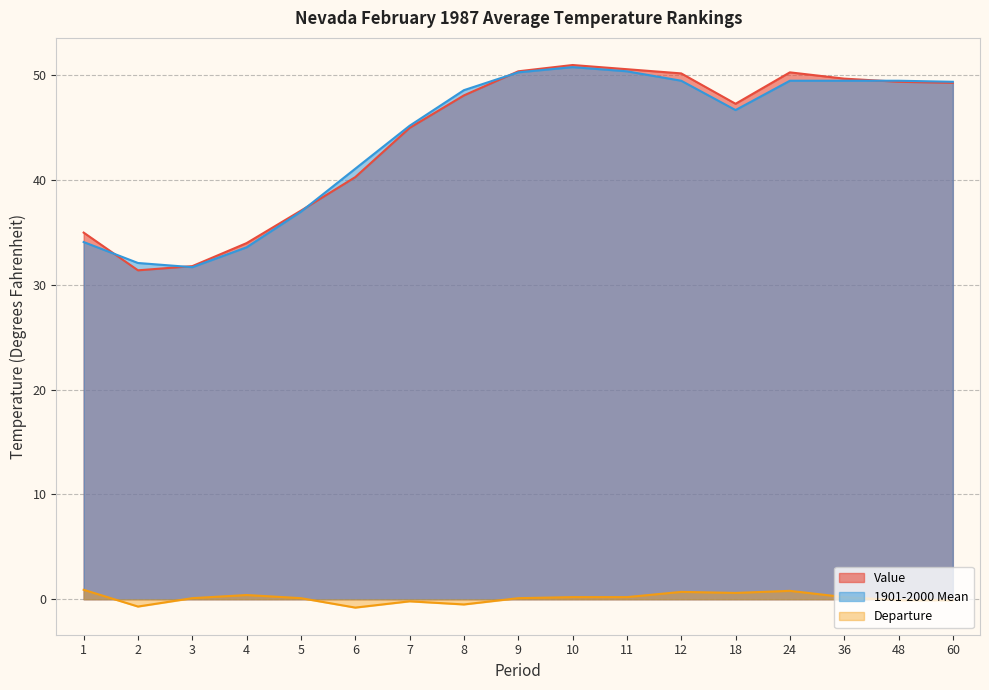

How many lines are shown in the chart?

3